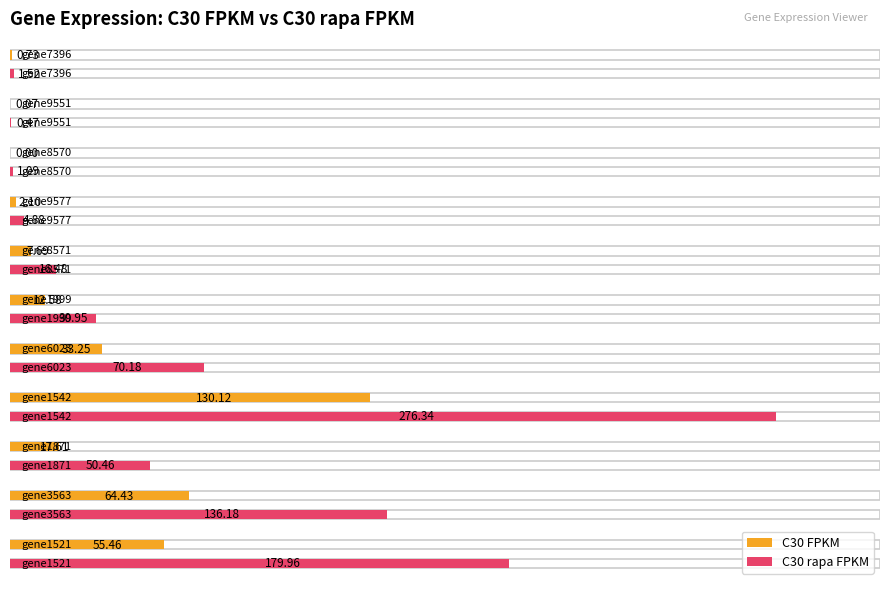

What are all the series names shown in the legend?

C30 FPKM, C30 rapa FPKM